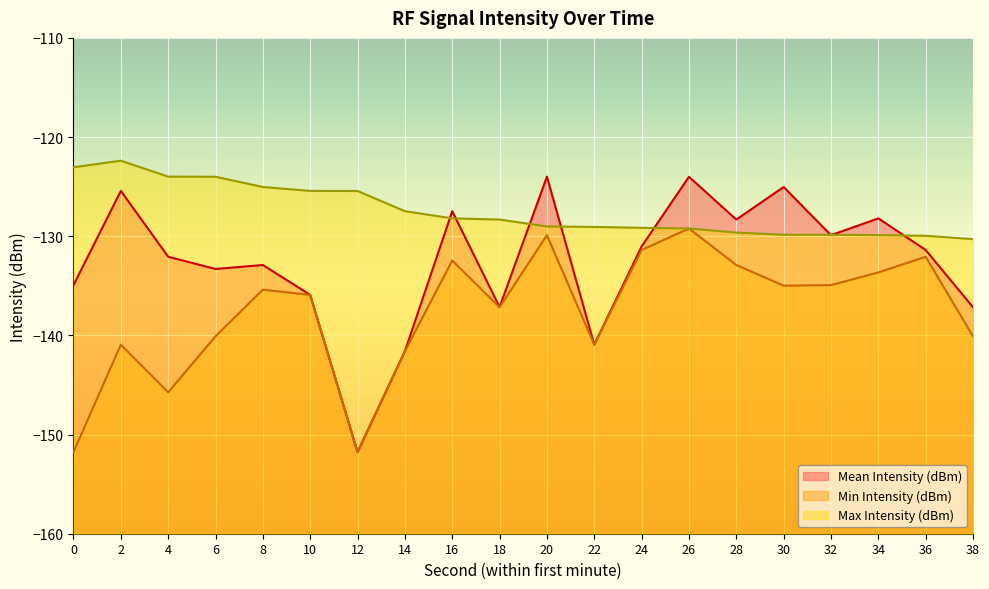

What is the spread (max minus min) of values at 2?

18.5